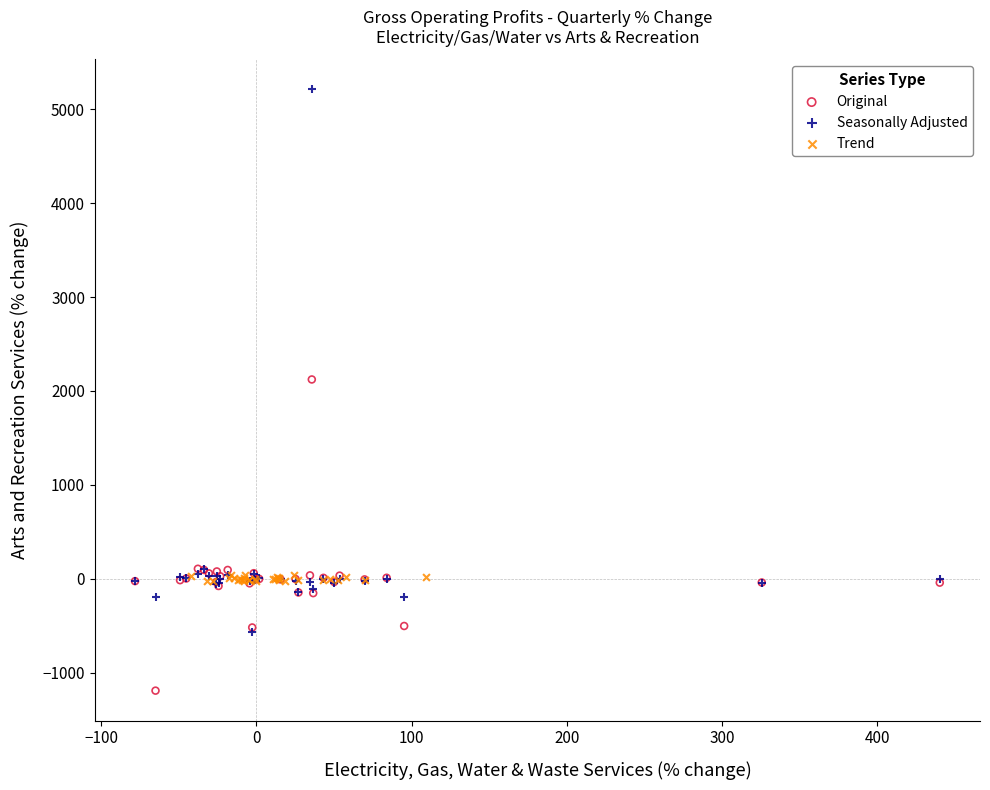

Which series reaches the minimum Y coordinate?

Original